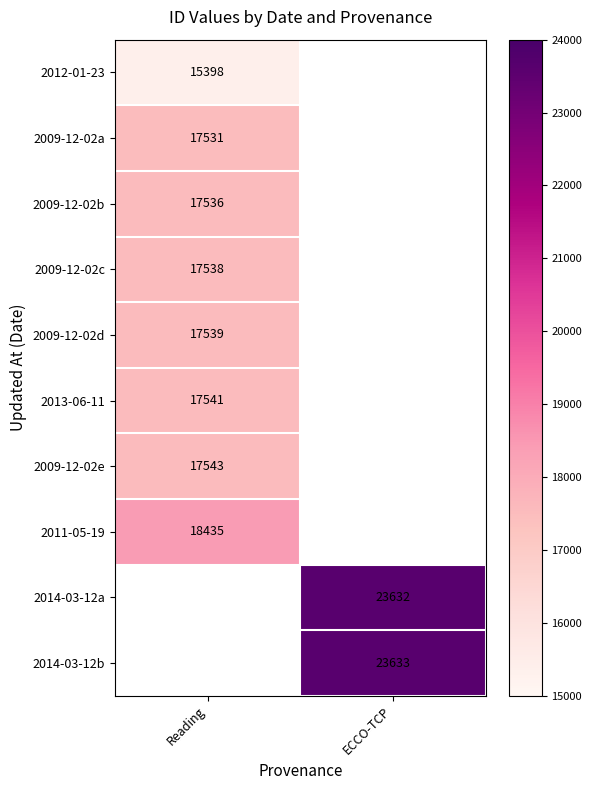

What is the spread (max minus min) of values at Reading?

3037.0